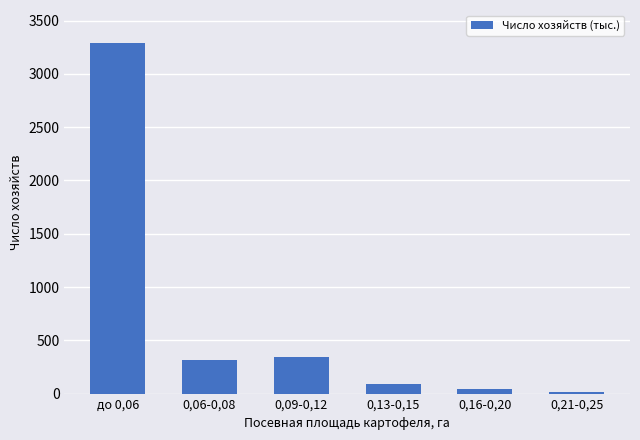

Rank the categories by value from highest to lowest.

до 0,06, 0,09-0,12, 0,06-0,08, 0,13-0,15, 0,16-0,20, 0,21-0,25